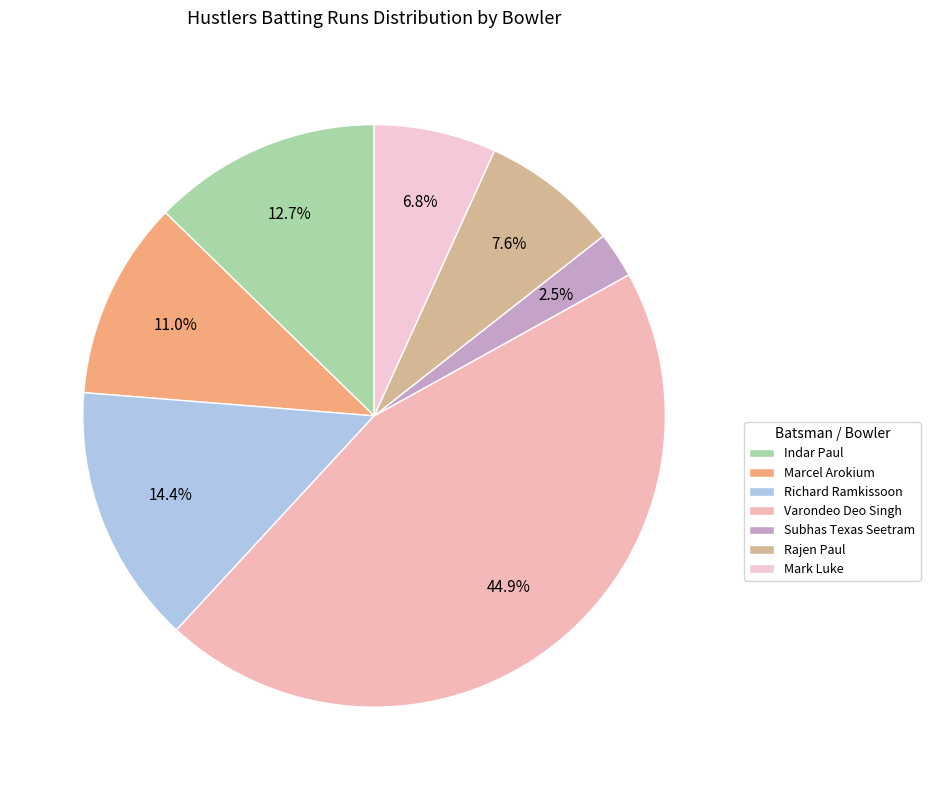

How many slices are in this pie chart?

7